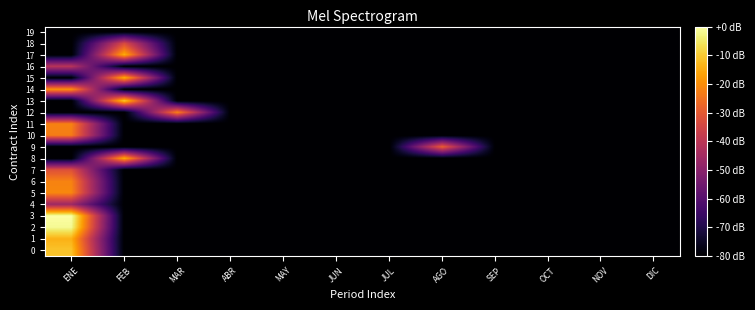

Reading left to right, transcribe all the data shown in this chart.

0: ENE=-11.1	FEB=-80.0	MAR=-80.0	ABR=-80.0	MAY=-80.0	JUN=-80.0	JUL=-80.0	AGO=-80.0	SEP=-80.0	OCT=-80.0	NOV=-80.0	DIC=-80.0
1: ENE=-14.0	FEB=-80.0	MAR=-80.0	ABR=-80.0	MAY=-80.0	JUN=-80.0	JUL=-80.0	AGO=-80.0	SEP=-80.0	OCT=-80.0	NOV=-80.0	DIC=-80.0
2: ENE=-1.6	FEB=-80.0	MAR=-80.0	ABR=-80.0	MAY=-80.0	JUN=-80.0	JUL=-80.0	AGO=-80.0	SEP=-80.0	OCT=-80.0	NOV=-80.0	DIC=-80.0
3: ENE=0.0	FEB=-80.0	MAR=-80.0	ABR=-80.0	MAY=-80.0	JUN=-80.0	JUL=-80.0	AGO=-80.0	SEP=-80.0	OCT=-80.0	NOV=-80.0	DIC=-80.0
4: ENE=-46.2	FEB=-80.0	MAR=-80.0	ABR=-80.0	MAY=-80.0	JUN=-80.0	JUL=-80.0	AGO=-80.0	SEP=-80.0	OCT=-80.0	NOV=-80.0	DIC=-80.0
5: ENE=-21.1	FEB=-80.0	MAR=-80.0	ABR=-80.0	MAY=-80.0	JUN=-80.0	JUL=-80.0	AGO=-80.0	SEP=-80.0	OCT=-80.0	NOV=-80.0	DIC=-80.0
6: ENE=-21.9	FEB=-80.0	MAR=-80.0	ABR=-80.0	MAY=-80.0	JUN=-80.0	JUL=-80.0	AGO=-80.0	SEP=-80.0	OCT=-80.0	NOV=-80.0	DIC=-80.0
7: ENE=-32.0	FEB=-80.0	MAR=-80.0	ABR=-80.0	MAY=-80.0	JUN=-80.0	JUL=-80.0	AGO=-80.0	SEP=-80.0	OCT=-80.0	NOV=-80.0	DIC=-80.0
8: ENE=-80.0	FEB=-14.4	MAR=-80.0	ABR=-80.0	MAY=-80.0	JUN=-80.0	JUL=-80.0	AGO=-80.0	SEP=-80.0	OCT=-80.0	NOV=-80.0	DIC=-80.0
9: ENE=-80.0	FEB=-80.0	MAR=-80.0	ABR=-80.0	MAY=-80.0	JUN=-80.0	JUL=-80.0	AGO=-28.4	SEP=-80.0	OCT=-80.0	NOV=-80.0	DIC=-80.0
10: ENE=-23.1	FEB=-80.0	MAR=-80.0	ABR=-80.0	MAY=-80.0	JUN=-80.0	JUL=-80.0	AGO=-80.0	SEP=-80.0	OCT=-80.0	NOV=-80.0	DIC=-80.0
11: ENE=-21.9	FEB=-80.0	MAR=-80.0	ABR=-80.0	MAY=-80.0	JUN=-80.0	JUL=-80.0	AGO=-80.0	SEP=-80.0	OCT=-80.0	NOV=-80.0	DIC=-80.0
12: ENE=-80.0	FEB=-80.0	MAR=-21.9	ABR=-80.0	MAY=-80.0	JUN=-80.0	JUL=-80.0	AGO=-80.0	SEP=-80.0	OCT=-80.0	NOV=-80.0	DIC=-80.0
13: ENE=-80.0	FEB=-9.4	MAR=-80.0	ABR=-80.0	MAY=-80.0	JUN=-80.0	JUL=-80.0	AGO=-80.0	SEP=-80.0	OCT=-80.0	NOV=-80.0	DIC=-80.0
14: ENE=-18.9	FEB=-80.0	MAR=-80.0	ABR=-80.0	MAY=-80.0	JUN=-80.0	JUL=-80.0	AGO=-80.0	SEP=-80.0	OCT=-80.0	NOV=-80.0	DIC=-80.0
15: ENE=-80.0	FEB=-13.9	MAR=-80.0	ABR=-80.0	MAY=-80.0	JUN=-80.0	JUL=-80.0	AGO=-80.0	SEP=-80.0	OCT=-80.0	NOV=-80.0	DIC=-80.0
16: ENE=-40.6	FEB=-80.0	MAR=-80.0	ABR=-80.0	MAY=-80.0	JUN=-80.0	JUL=-80.0	AGO=-80.0	SEP=-80.0	OCT=-80.0	NOV=-80.0	DIC=-80.0
17: ENE=-80.0	FEB=-14.5	MAR=-80.0	ABR=-80.0	MAY=-80.0	JUN=-80.0	JUL=-80.0	AGO=-80.0	SEP=-80.0	OCT=-80.0	NOV=-80.0	DIC=-80.0
18: ENE=-80.0	FEB=-33.6	MAR=-80.0	ABR=-80.0	MAY=-80.0	JUN=-80.0	JUL=-80.0	AGO=-80.0	SEP=-80.0	OCT=-80.0	NOV=-80.0	DIC=-80.0
19: ENE=-80.0	FEB=-80.0	MAR=-80.0	ABR=-80.0	MAY=-80.0	JUN=-80.0	JUL=-80.0	AGO=-80.0	SEP=-80.0	OCT=-80.0	NOV=-80.0	DIC=-80.0